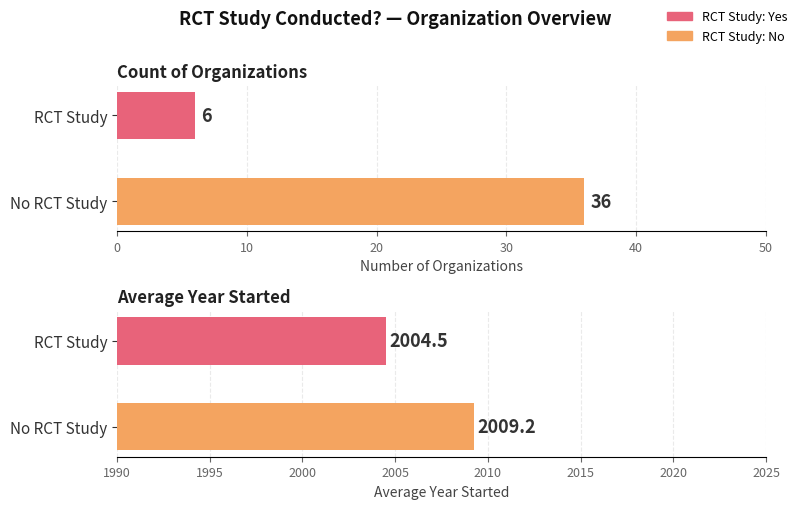

What is the total value across all series at No RCT Study?

2045.2